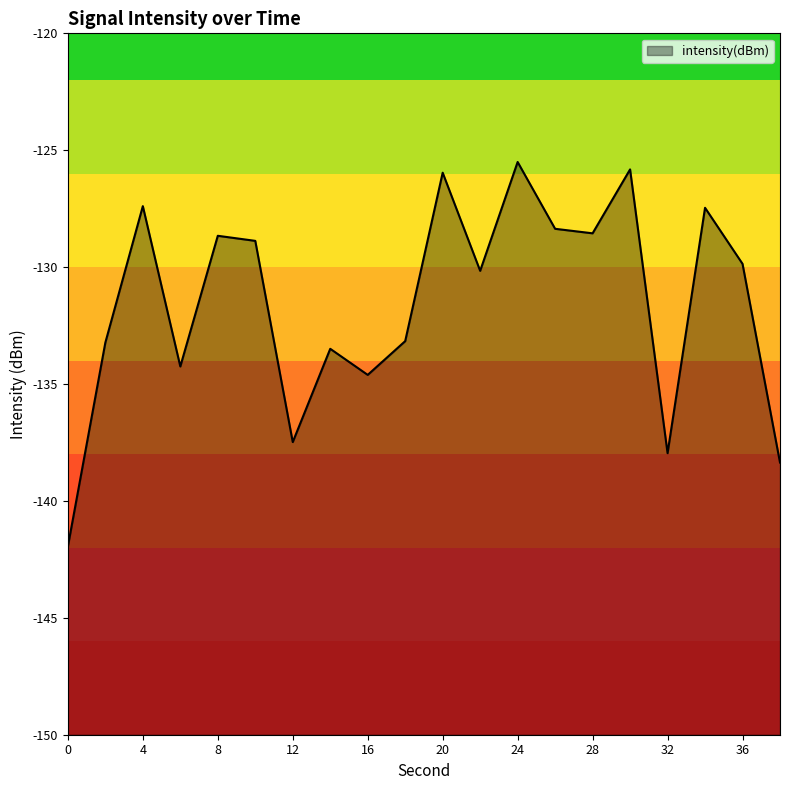

List the labels in order of value, smallest first.

0, 38, 32, 12, 16, 6, 14, 2, 18, 22, 36, 10, 8, 28, 26, 34, 4, 20, 30, 24